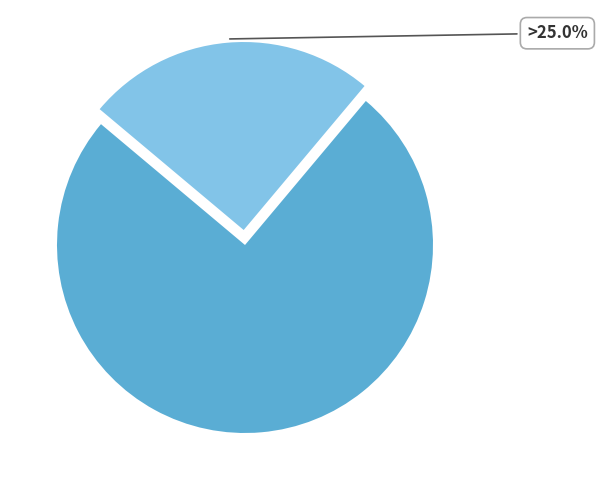

What is the majority slice?

English